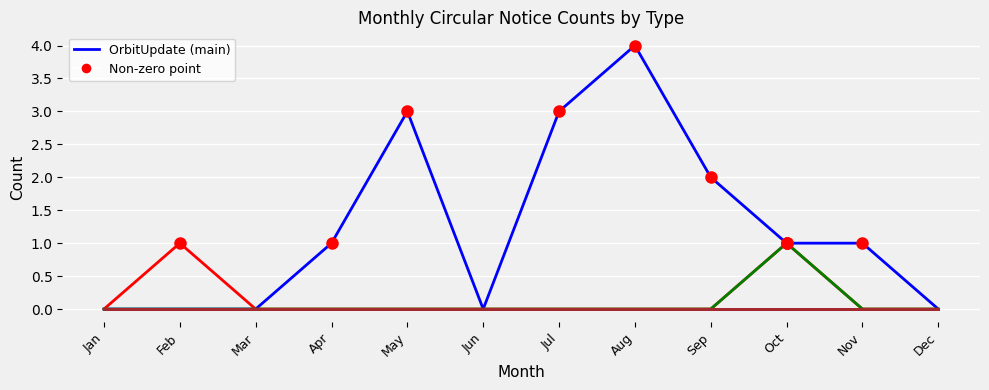

Does the chart have visible grid lines?

Yes